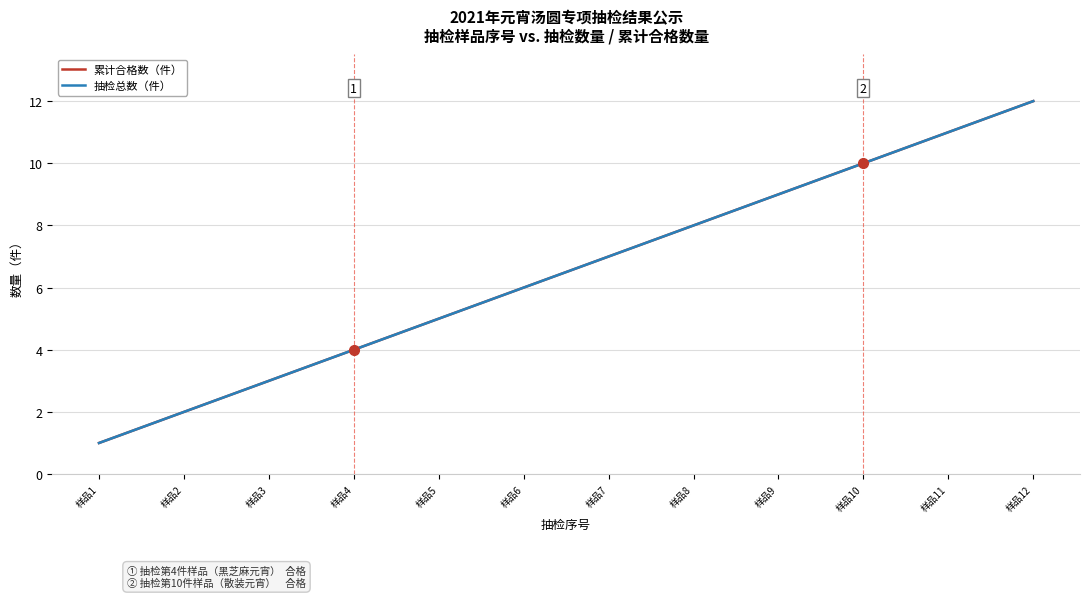

True or false: 累计合格数（件） and 抽检总数（件） cross at least once.

False